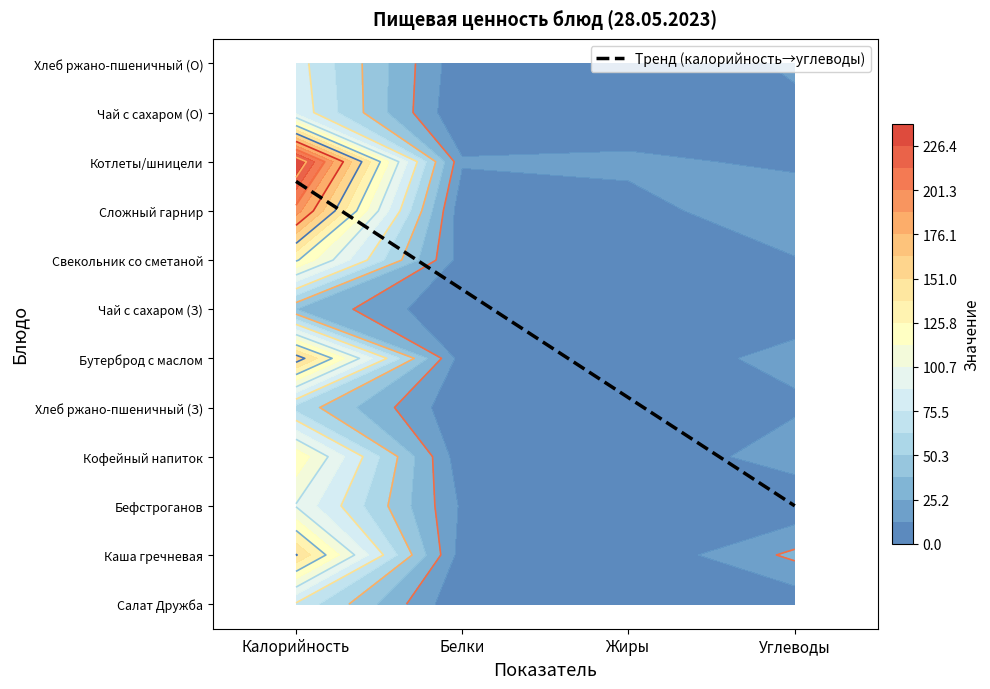

The value of Свекольник со сметаной at Калорийность is 127.0. True or false?

True